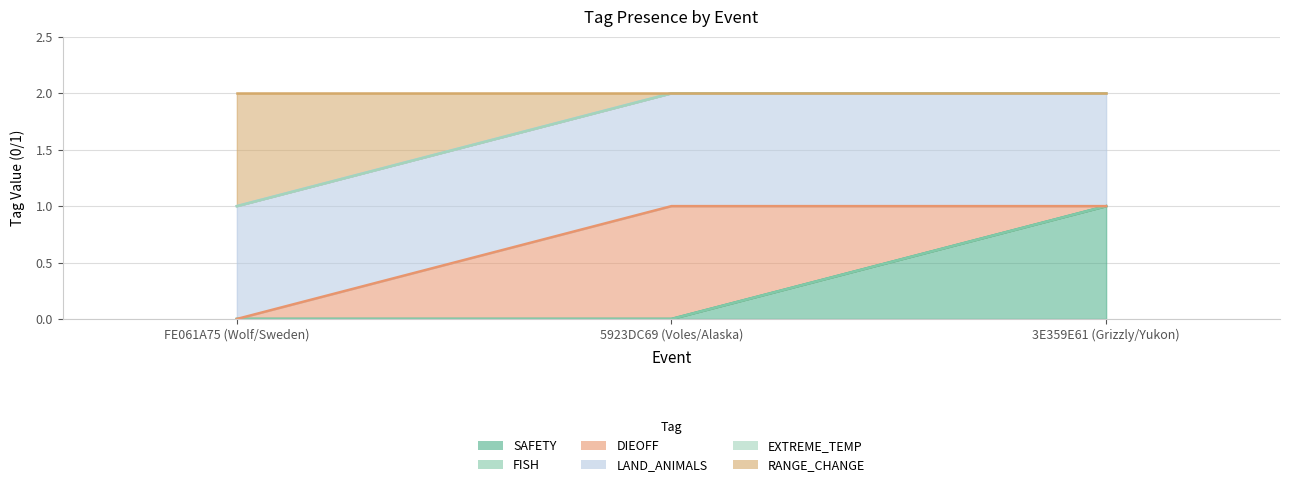

Reading right to left, transcribe all the data shown in this chart.

SAFETY: 1	0	0
FISH: 0	0	0
DIEOFF: 0	1	0
LAND_ANIMALS: 1	1	1
EXTREME_TEMP: 0	0	0
RANGE_CHANGE: 0	0	1